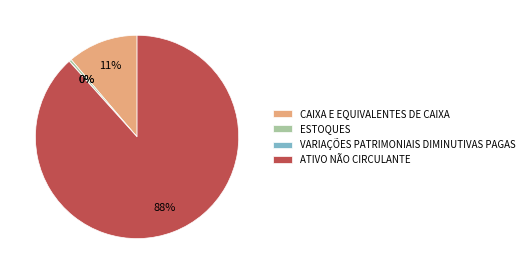

Is ATIVO NÃO CIRCULANTE the majority of the pie?

Yes